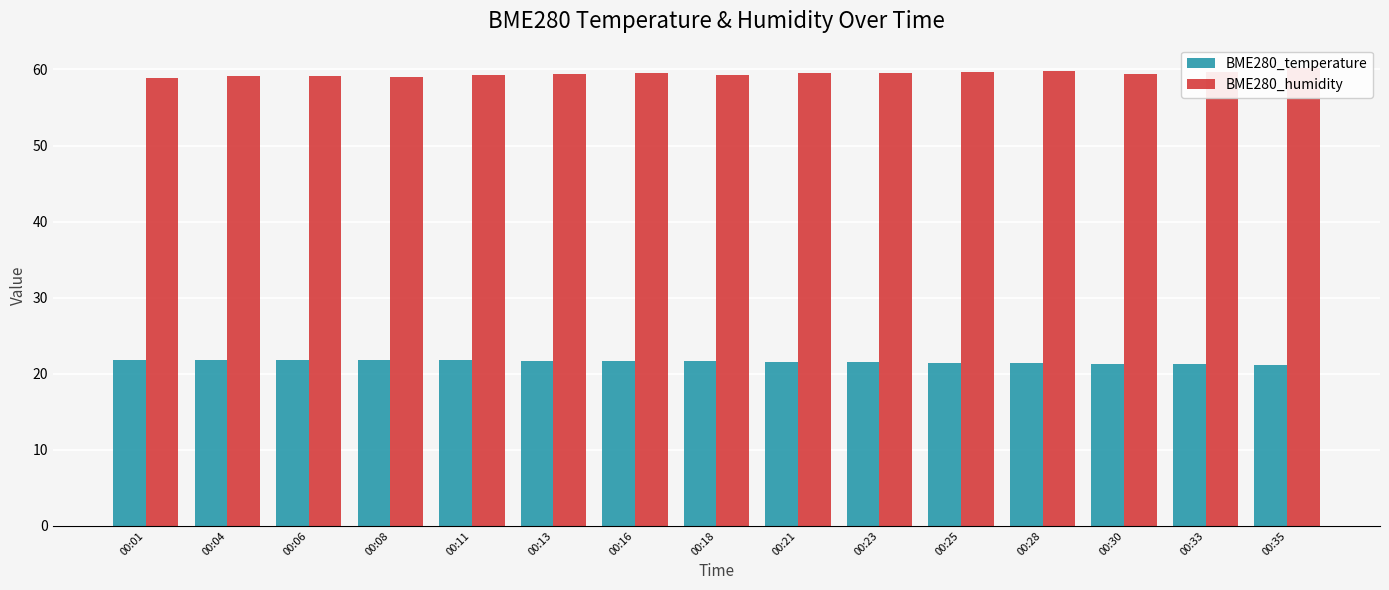

Which series has the widest spread of values?

BME280_humidity